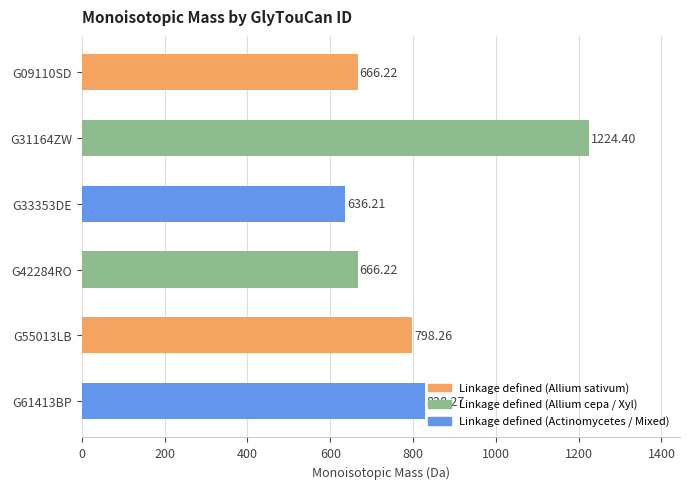

Between G42284RO and G31164ZW, which is larger?

G31164ZW